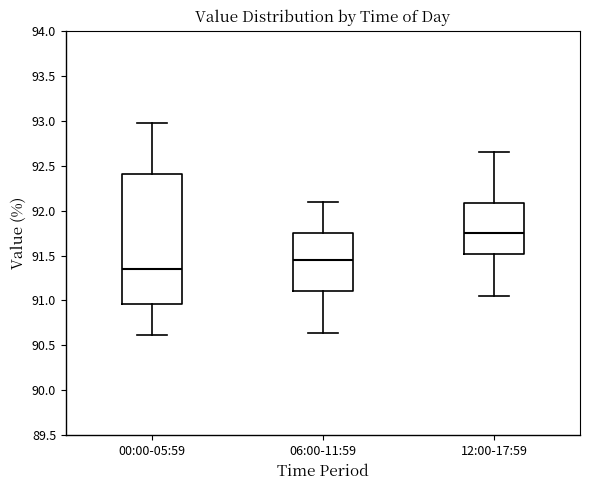

Reading left to right, transcribe this box plot: for each box, give where its median line is, the range the box spans, and where its two whiskers end, as read against the y-axis. The values are not printed on the chart, so give them approximately, as read against the axis.

00:00-05:59: median 91.35, box 90.95 to 92.40, whiskers 90.60 to 92.95
06:00-11:59: median 91.45, box 91.10 to 91.75, whiskers 90.65 to 92.10
12:00-17:59: median 91.75, box 91.50 to 92.10, whiskers 91.05 to 92.65